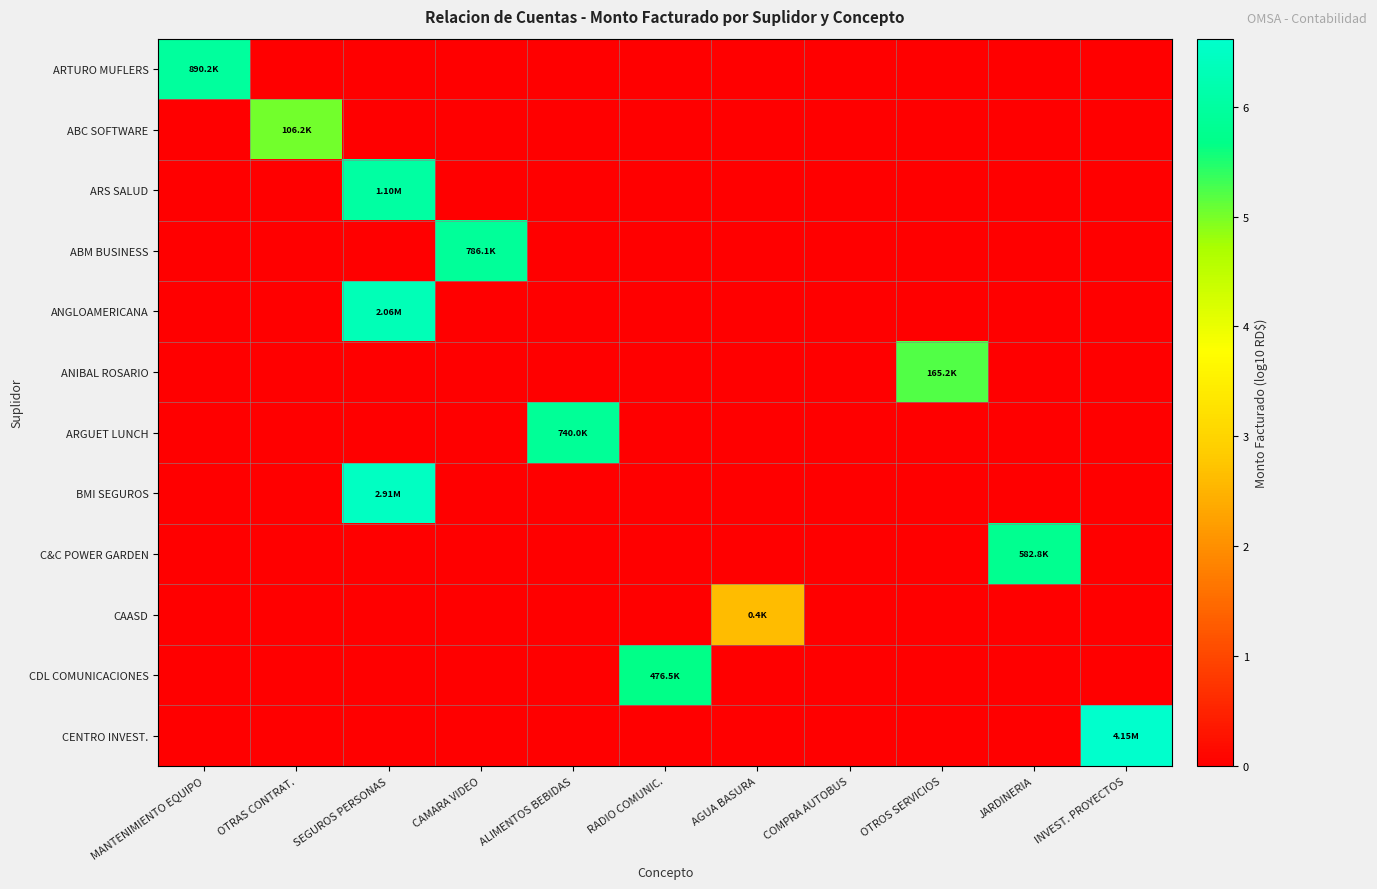

What is the spread (max minus min) of values at INVEST. PROYECTOS?

6.6